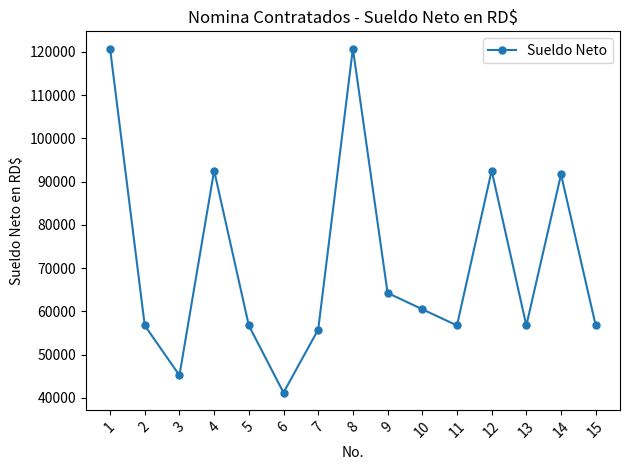

What is the value of the 5th point from the left?

56730.9